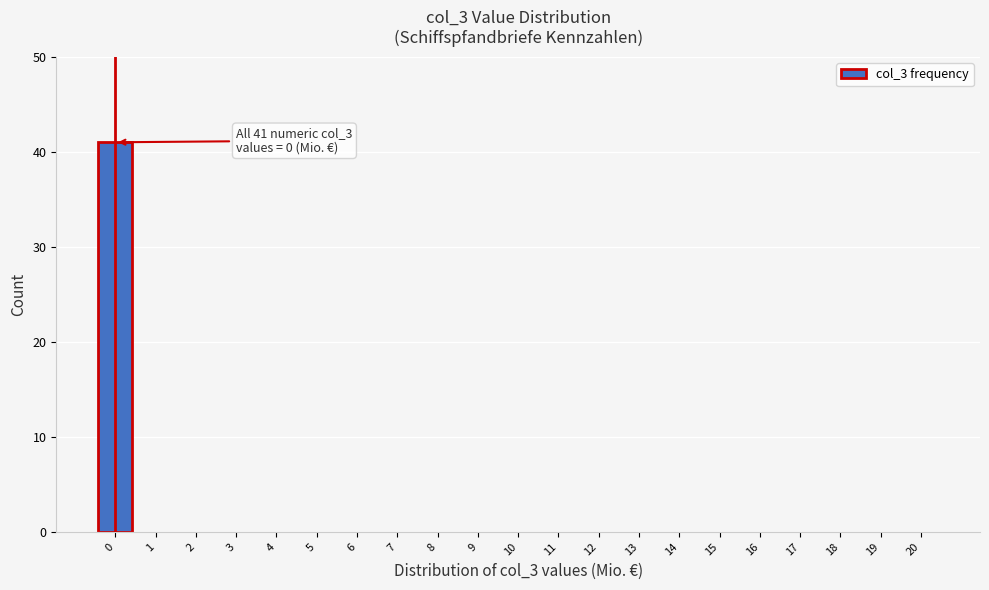

Reading left to right, what are all the values shown in this chart?

0=41	1=0	2=0	3=0	4=0	5=0	6=0	7=0	8=0	9=0	10=0	11=0	12=0	13=0	14=0	15=0	16=0	17=0	18=0	19=0	20=0